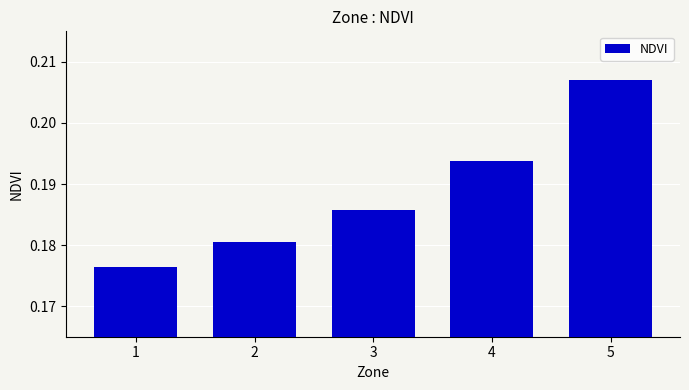

How many values are between 0 and 1?

5